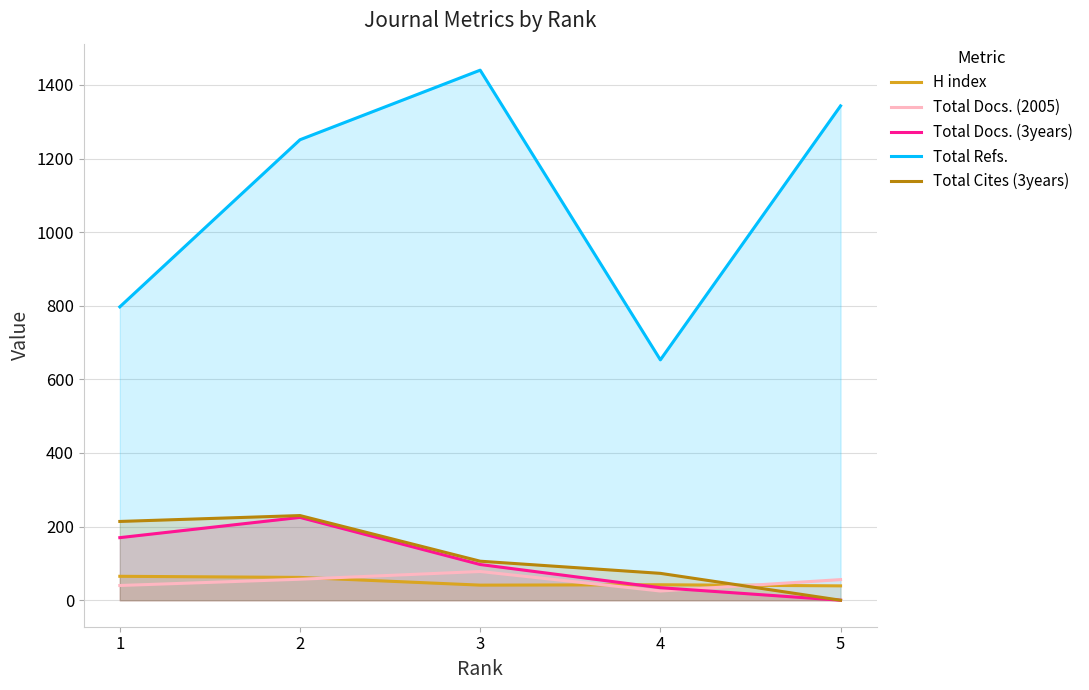

Reading right to left, list all the values displayed in this chart.

H index: 5=39	4=42	3=41	2=62	1=65
Total Docs. (2005): 5=56	4=25	3=78	2=57	1=40
Total Docs. (3years): 5=0	4=34	3=97	2=225	1=170
Total Refs.: 5=1343	4=653	3=1440	2=1251	1=797
Total Cites (3years): 5=0	4=73	3=106	2=230	1=214